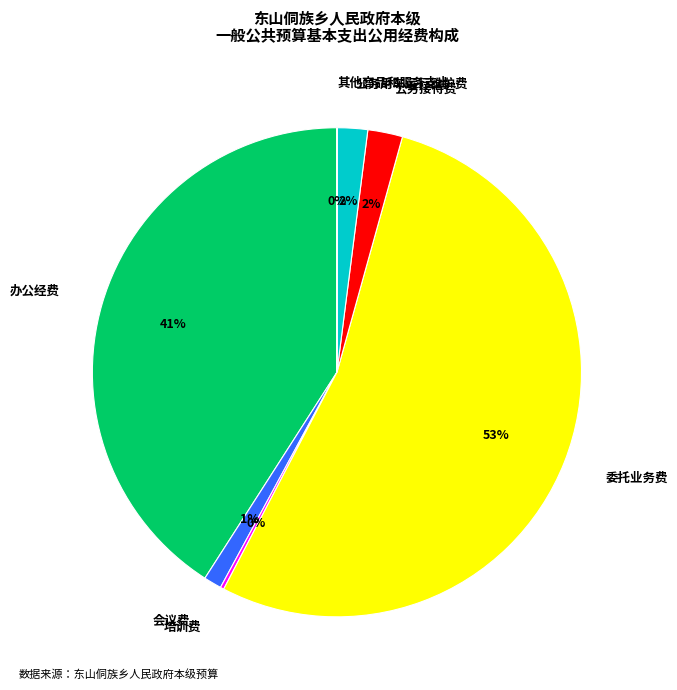

Is it true that 会议费 is 1% of the pie?

True